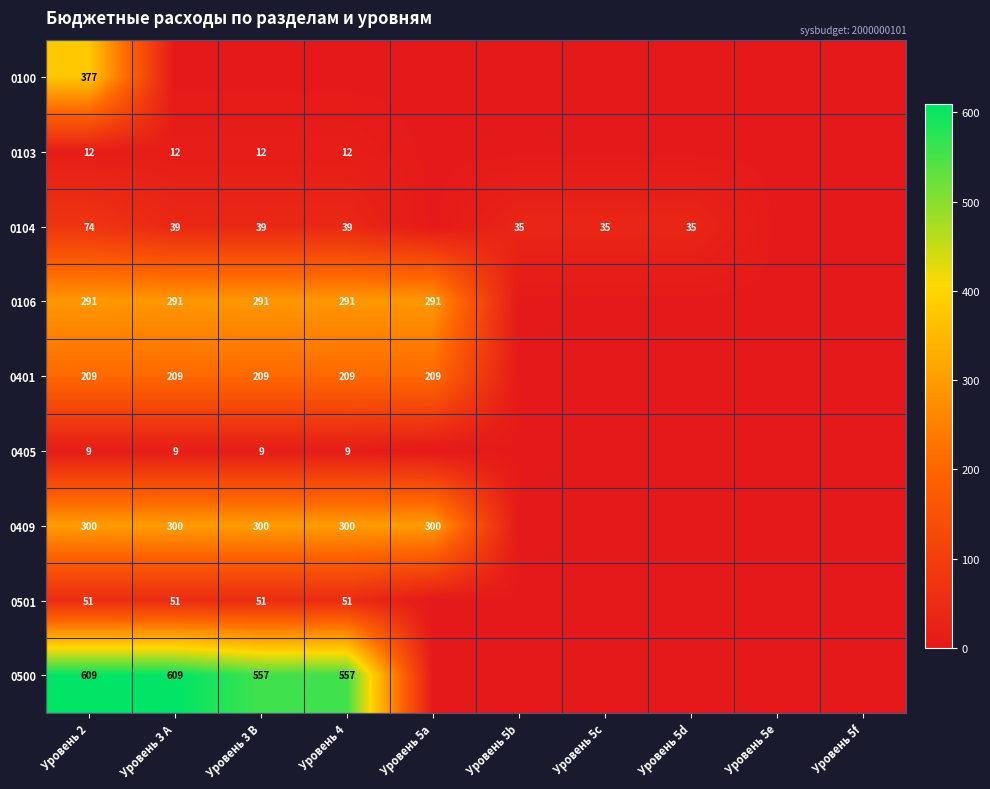

At how many categories does at least one series exceed 533?

4